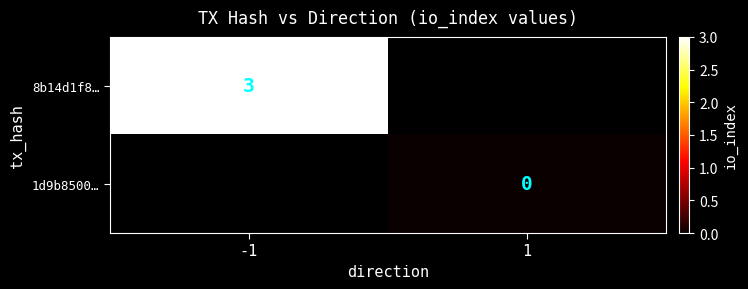

How many categories are shown in the chart?

2